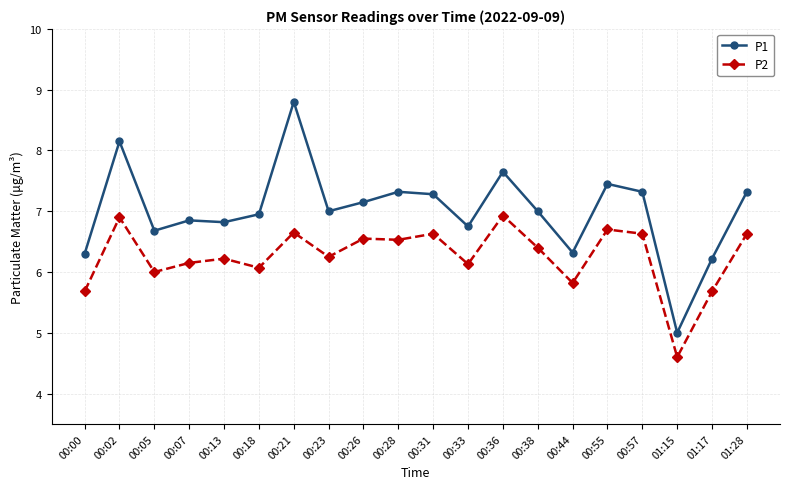

What position from the right is 00:31?

10